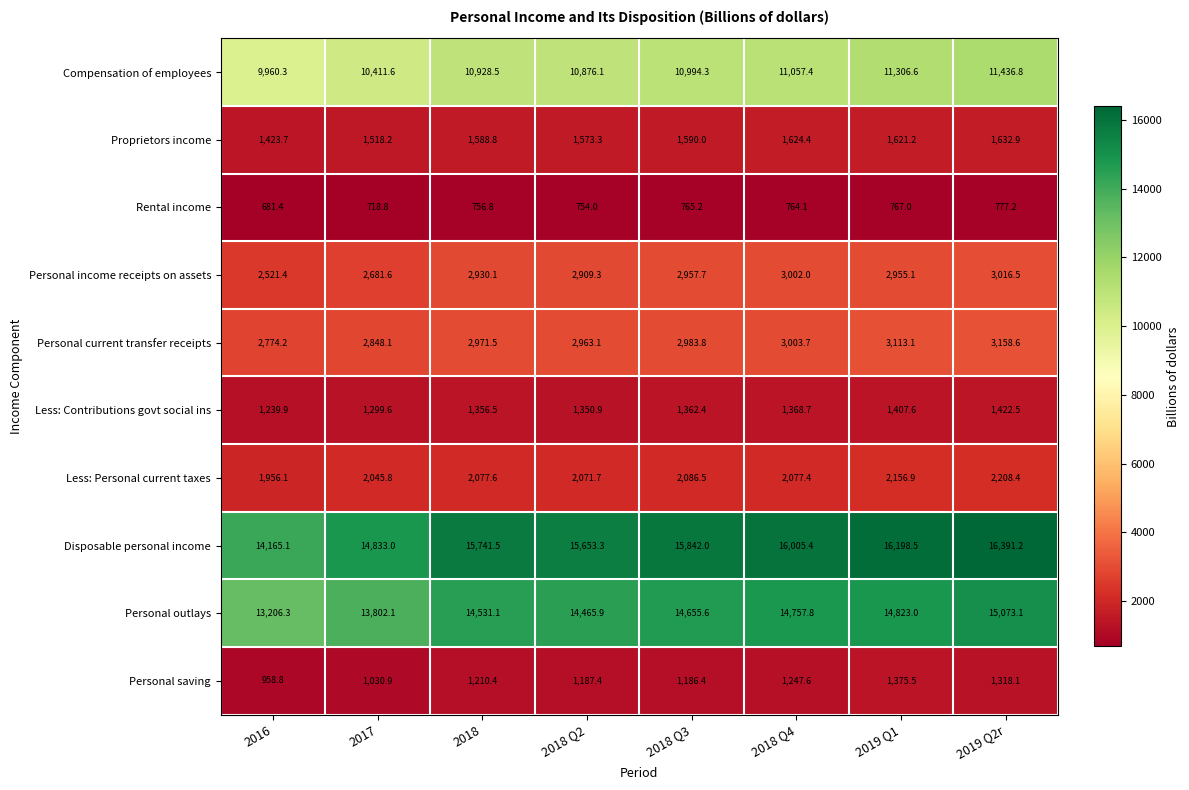

At which category is the sum across all series the highest?

2019 Q2r